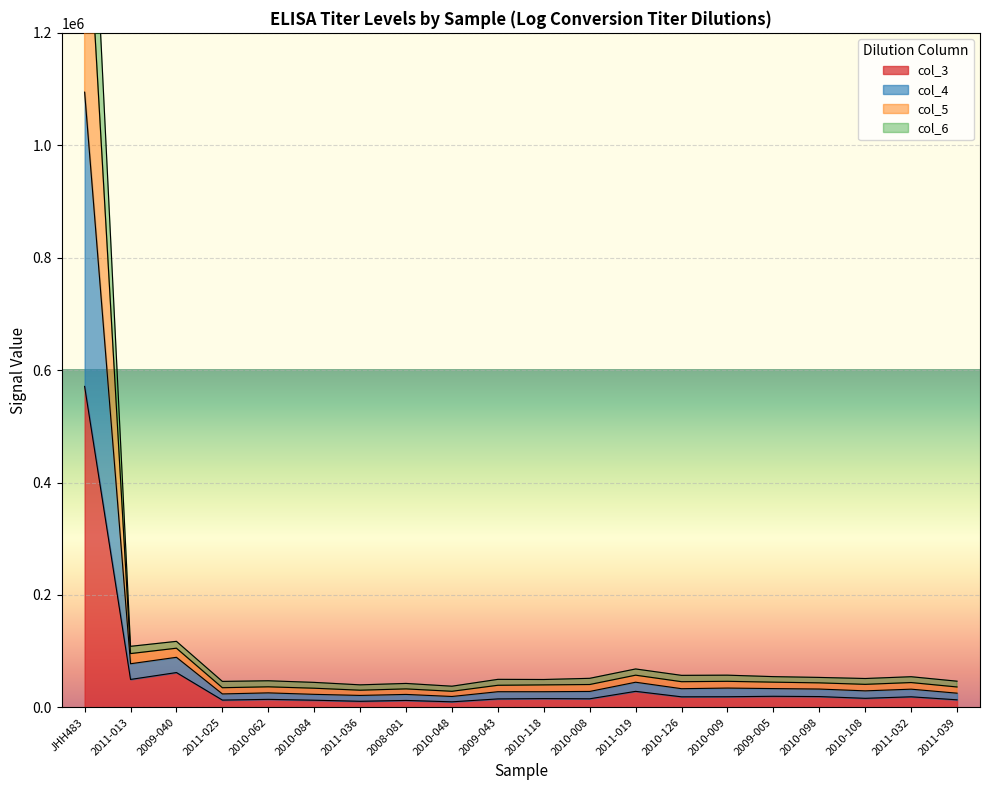

Which category has the highest value in the col_3 series?

JHH483